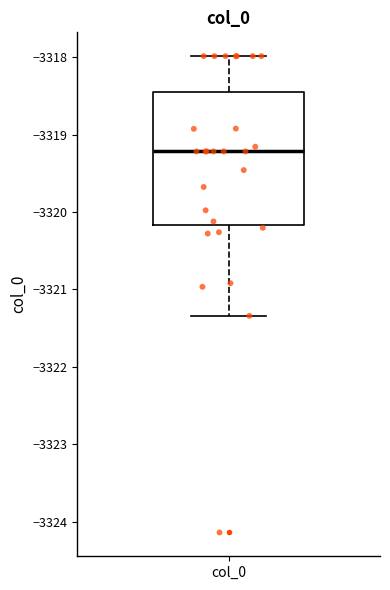

Transcribe this box plot: give where the median line is, the range the box spans, and where the two whiskers end, as read against the y-axis. The values are not printed on the chart, so give them approximately, as read against the axis.

median -3319.2, box -3320.2 to -3318.5, whiskers -3321.3 to -3318.0